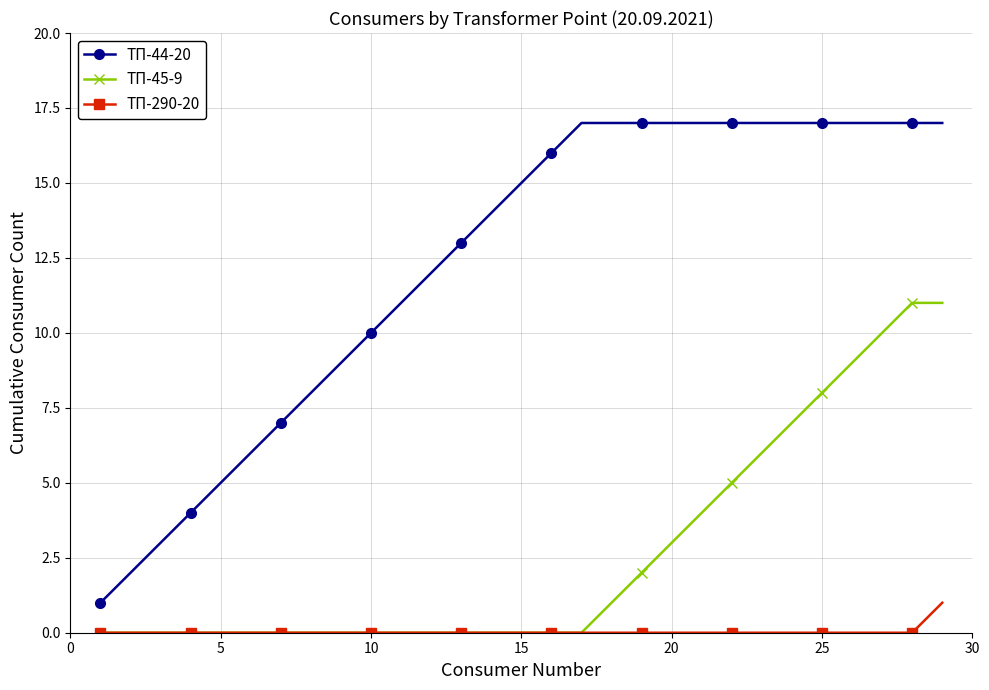

Which series has the largest total across all categories?

ТП-44-20